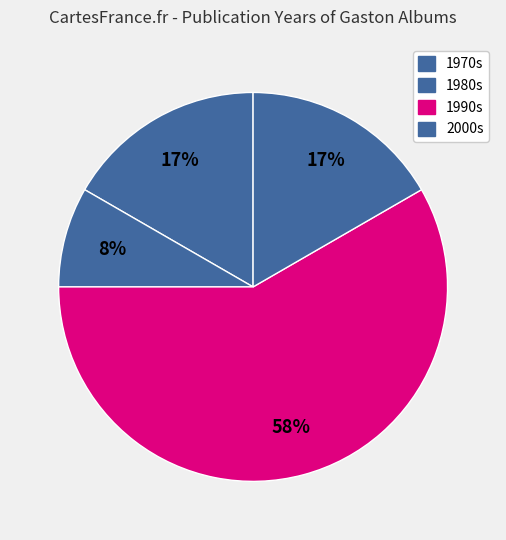

Count the number of slices in the pie.

4